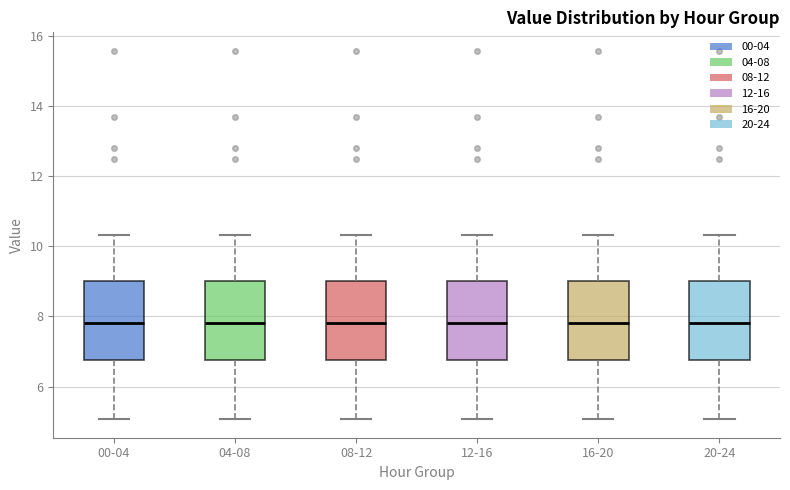

Where does the median line of the box for 12-16 sit on the y-axis? The values are not printed on the chart, so give them approximately, as read against the axis.

7.8